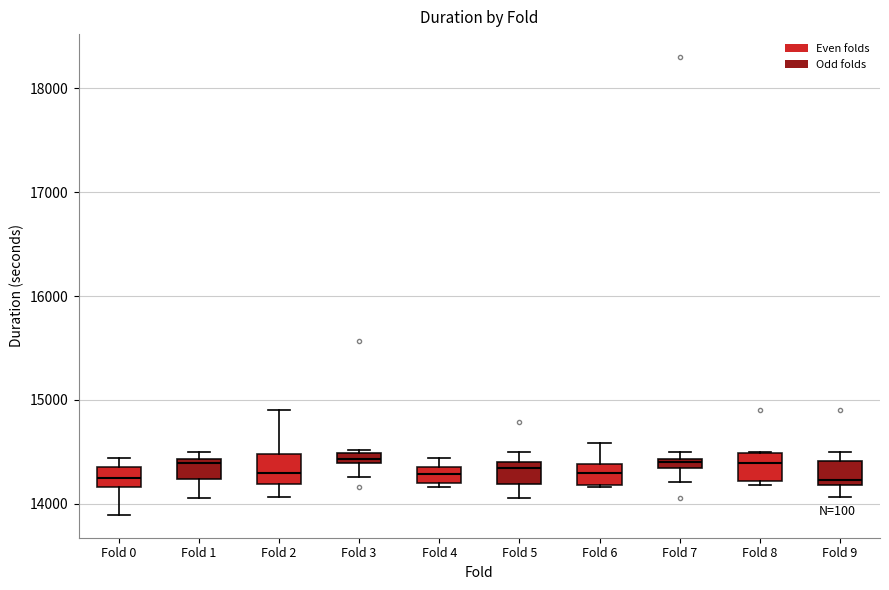

Where is the lower edge of the box for Fold 6 on the y-axis? The values are not printed on the chart, so give them approximately, as read against the axis.

14200